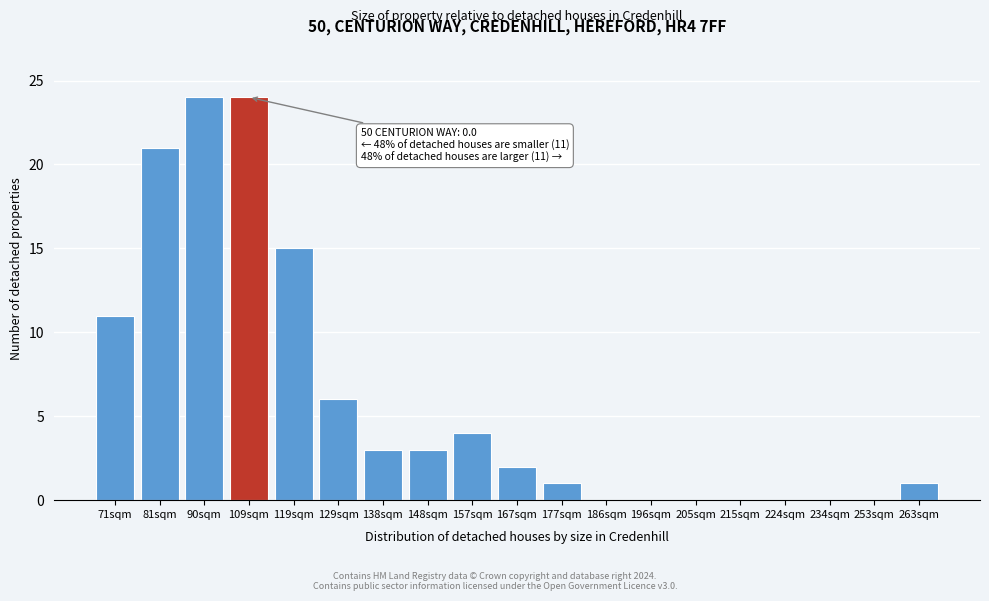

Reading left to right, list all the values displayed in this chart.

71sqm=11	81sqm=21	90sqm=24	109sqm=24	119sqm=15	129sqm=6	138sqm=3	148sqm=3	157sqm=4	167sqm=2	177sqm=1	186sqm=0	196sqm=0	205sqm=0	215sqm=0	224sqm=0	234sqm=0	253sqm=0	263sqm=1